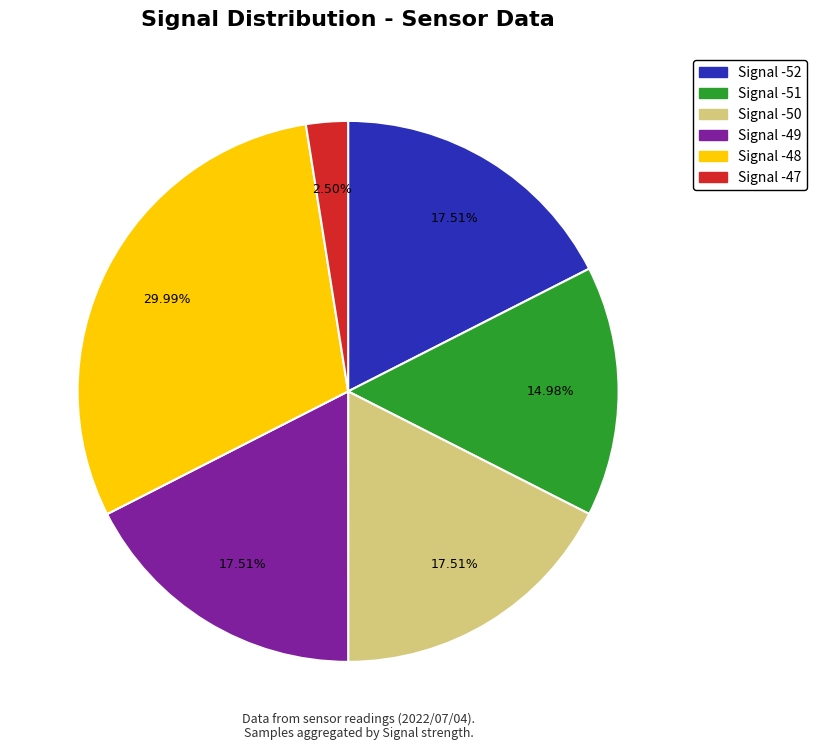

How many segments does this pie chart have?

6